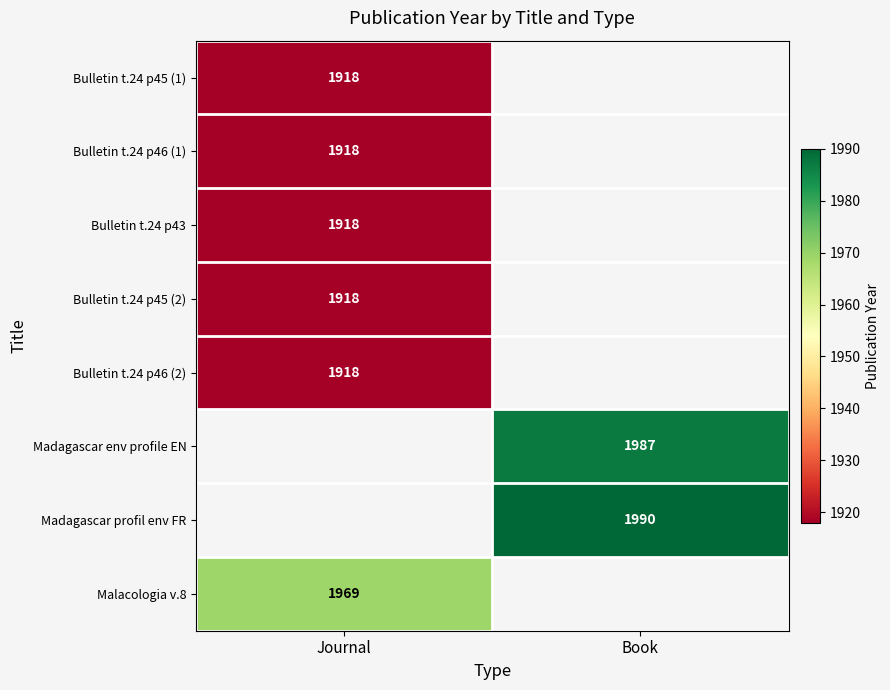

Which has a higher value, Book or Journal?

Journal